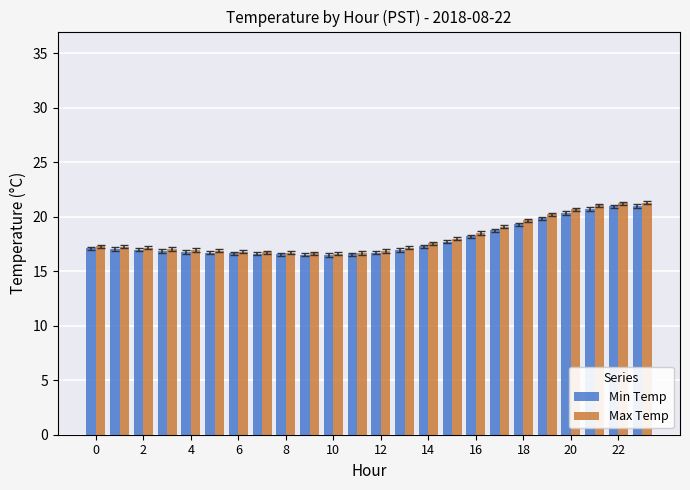

What is the lowest value of the Max Temp series?

16.6